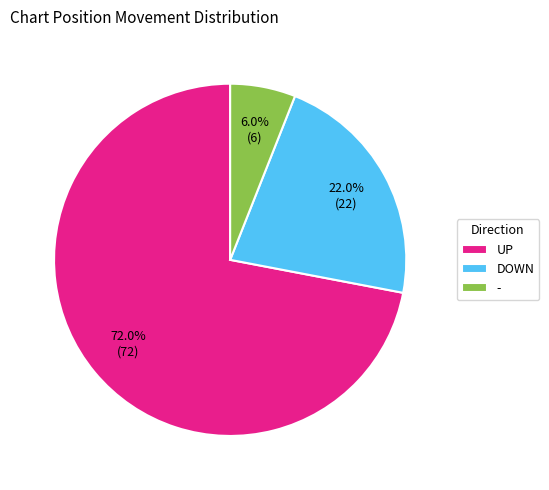

Does any single category account for the majority?

Yes